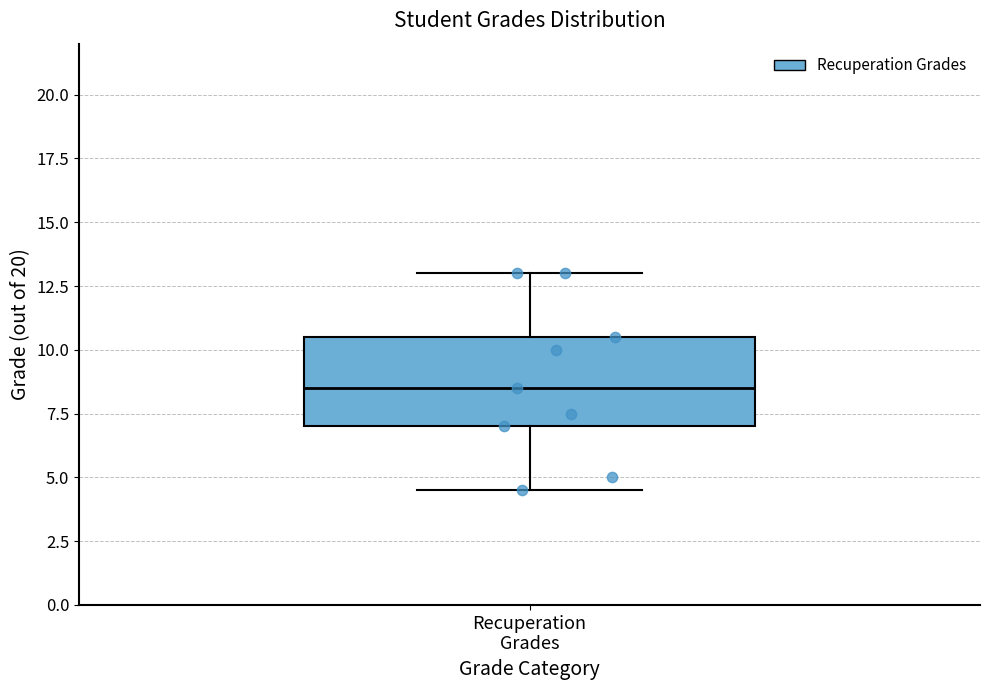

Transcribe this box plot: give where the median line is, the range the box spans, and where the two whiskers end, as read against the y-axis. The values are not printed on the chart, so give them approximately, as read against the axis.

median 8.5, box 7.0 to 10.5, whiskers 4.5 to 13.0